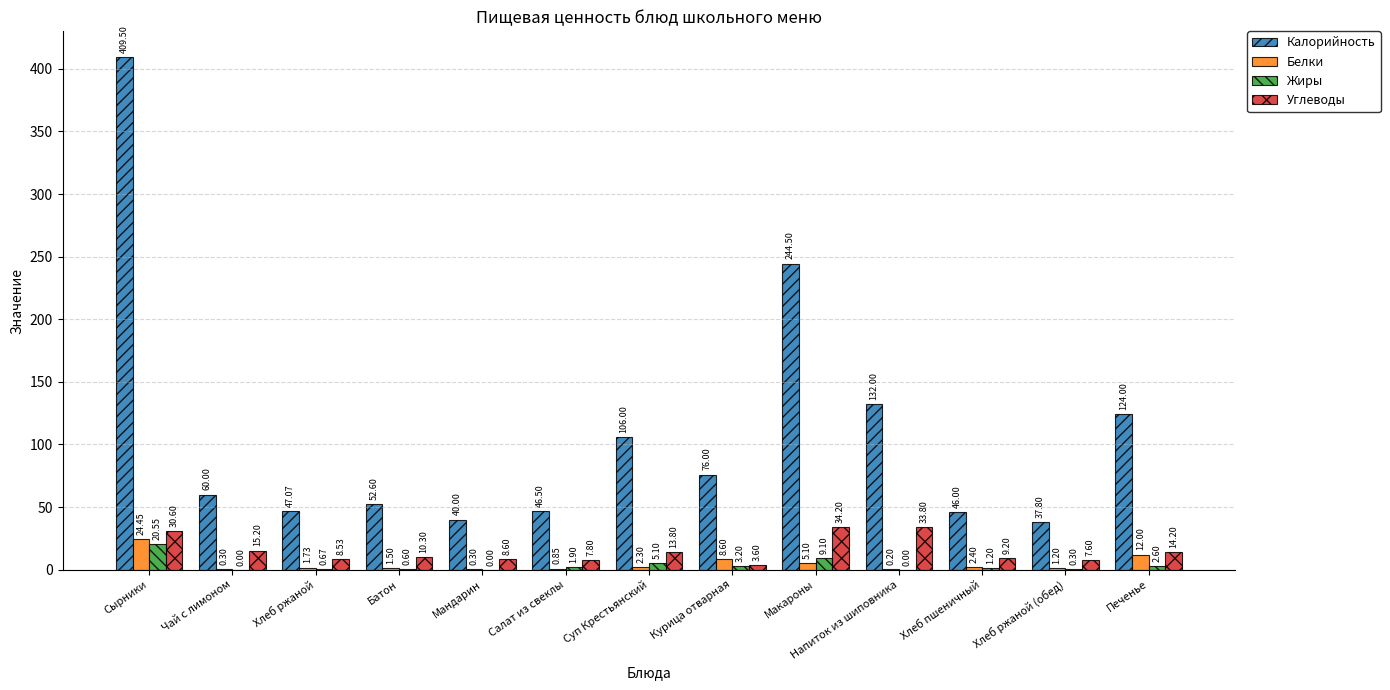

Between Напиток из шиповника and Хлеб пшеничный, which series saw the biggest shift?

Калорийность